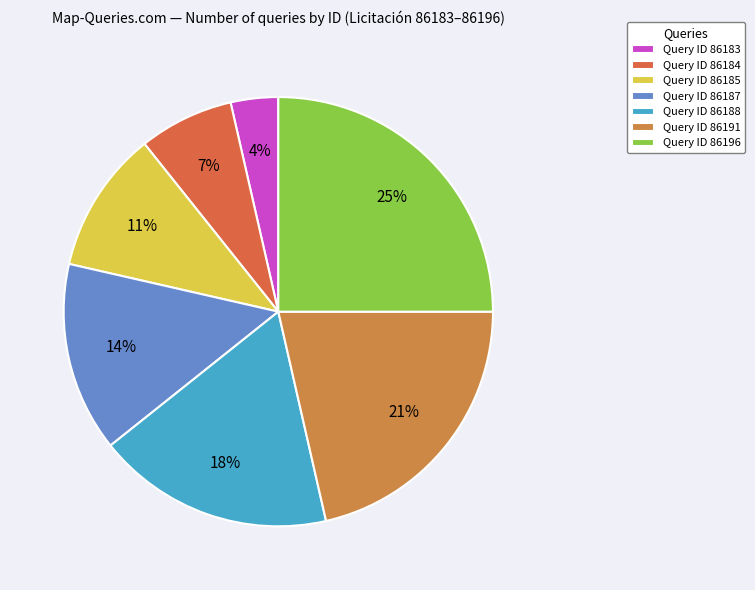

Count the number of slices in the pie.

7